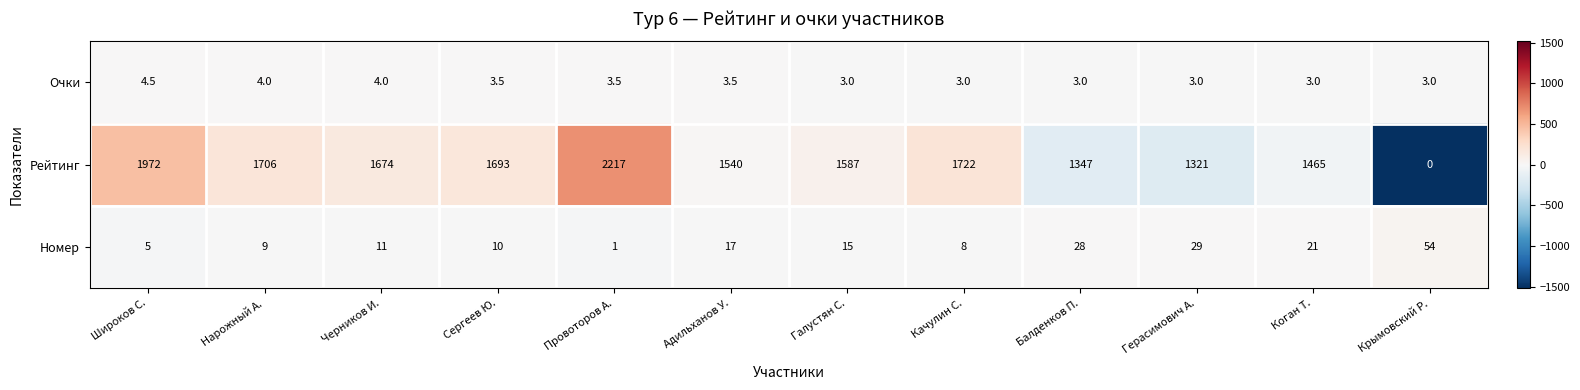

Is the value of Очки at Балденков П. greater than the value of Номер at Нарожный А.?

No